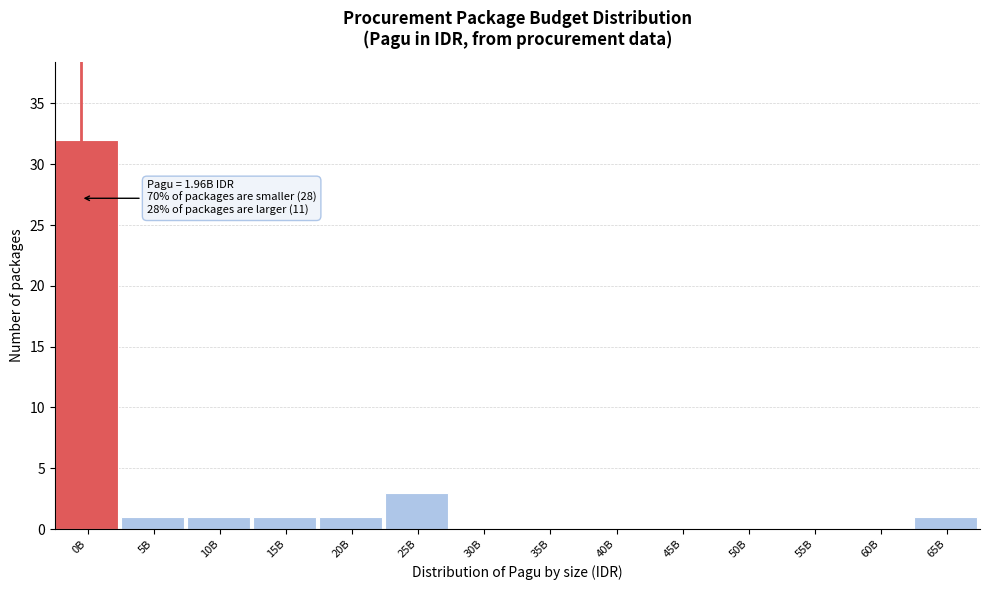

Reading right to left, what are all the values shown in this chart?

65B=1	60B=0	55B=0	50B=0	45B=0	40B=0	35B=0	30B=0	25B=3	20B=1	15B=1	10B=1	5B=1	0B=32